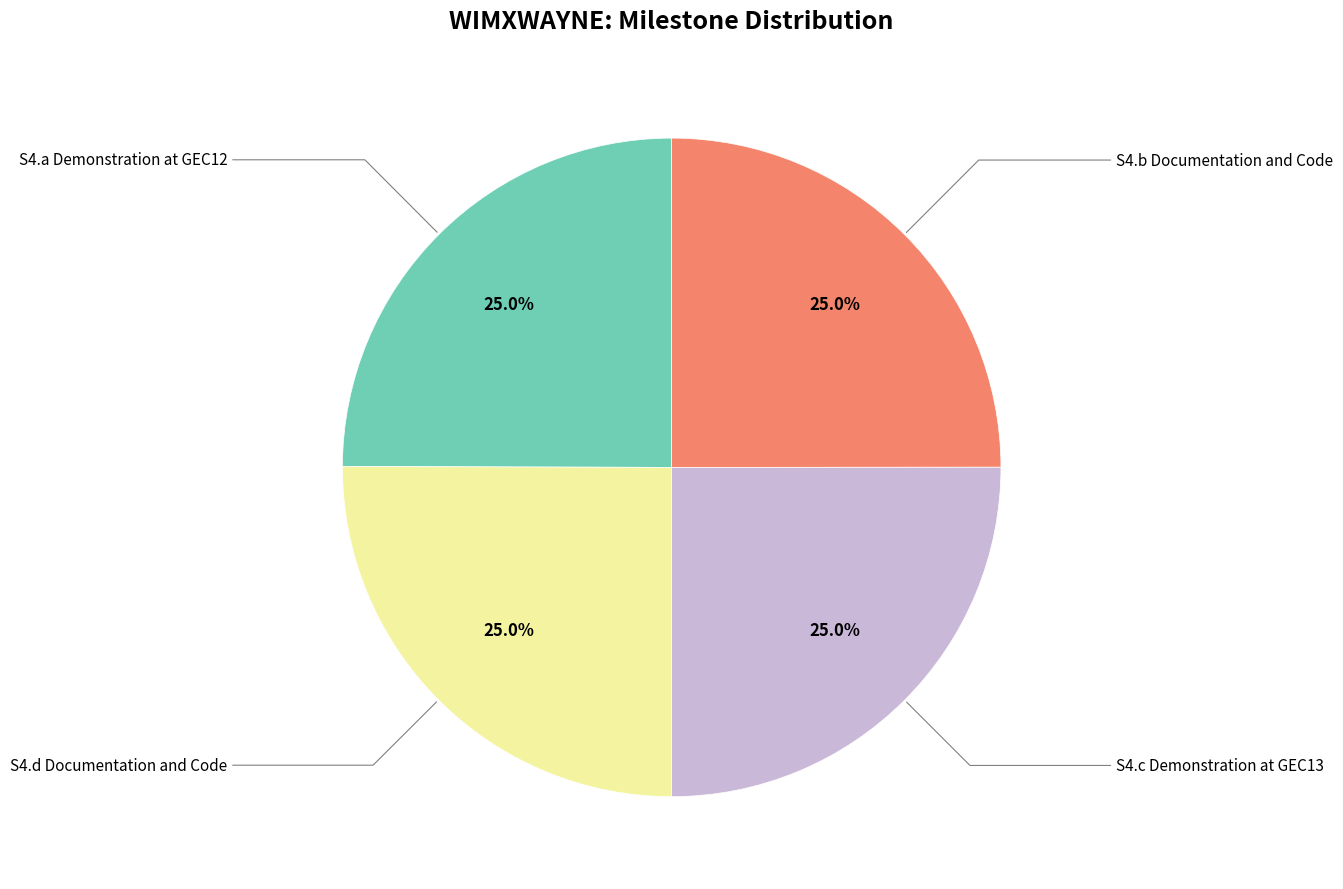

To the nearest percent, what is the average slice percentage?

25%